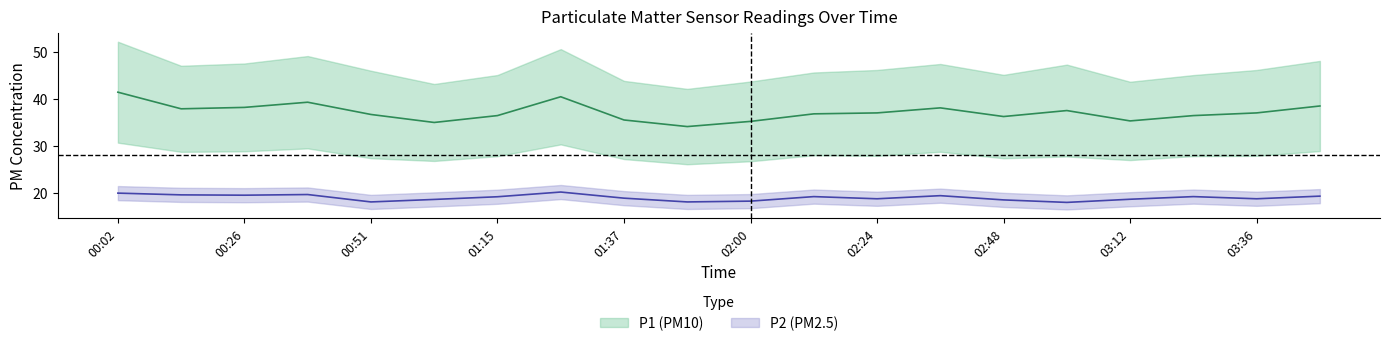

Does the chart have visible grid lines?

No